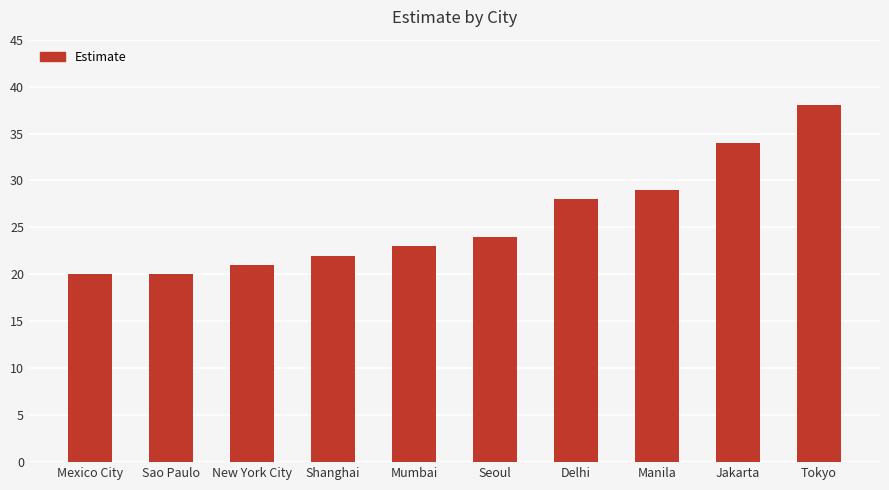

Approximately how many times larger is the value at Mexico City compared to Seoul?

0.8